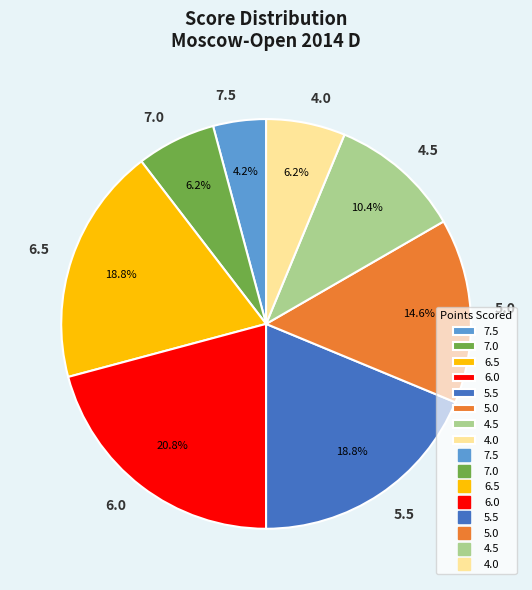

What portion of the pie excludes 5.0?

85.4%